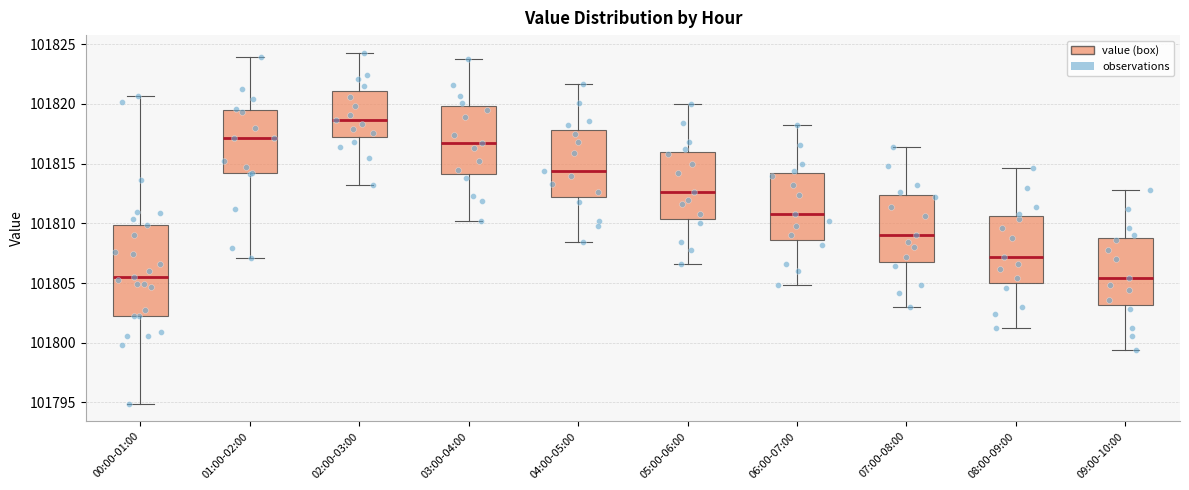

Reading left to right, transcribe this box plot: for each box, give where its median line is, the range the box spans, and where its two whiskers end, as read against the y-axis. The values are not printed on the chart, so give them approximately, as read against the axis.

00:00-01:00: median 101805.5, box 101802.0 to 101810.0, whiskers 101795.0 to 101820.5
01:00-02:00: median 101817.0, box 101814.0 to 101819.5, whiskers 101807.0 to 101824.0
02:00-03:00: median 101818.5, box 101817.0 to 101821.0, whiskers 101813.0 to 101824.5
03:00-04:00: median 101816.5, box 101814.0 to 101820.0, whiskers 101810.0 to 101824.0
04:00-05:00: median 101814.5, box 101812.0 to 101818.0, whiskers 101808.5 to 101821.5
05:00-06:00: median 101812.5, box 101810.5 to 101816.0, whiskers 101806.5 to 101820.0
06:00-07:00: median 101811.0, box 101808.5 to 101814.0, whiskers 101805.0 to 101818.0
07:00-08:00: median 101809.0, box 101807.0 to 101812.5, whiskers 101803.0 to 101816.5
08:00-09:00: median 101807.0, box 101805.0 to 101810.5, whiskers 101801.0 to 101814.5
09:00-10:00: median 101805.5, box 101803.0 to 101809.0, whiskers 101799.5 to 101813.0